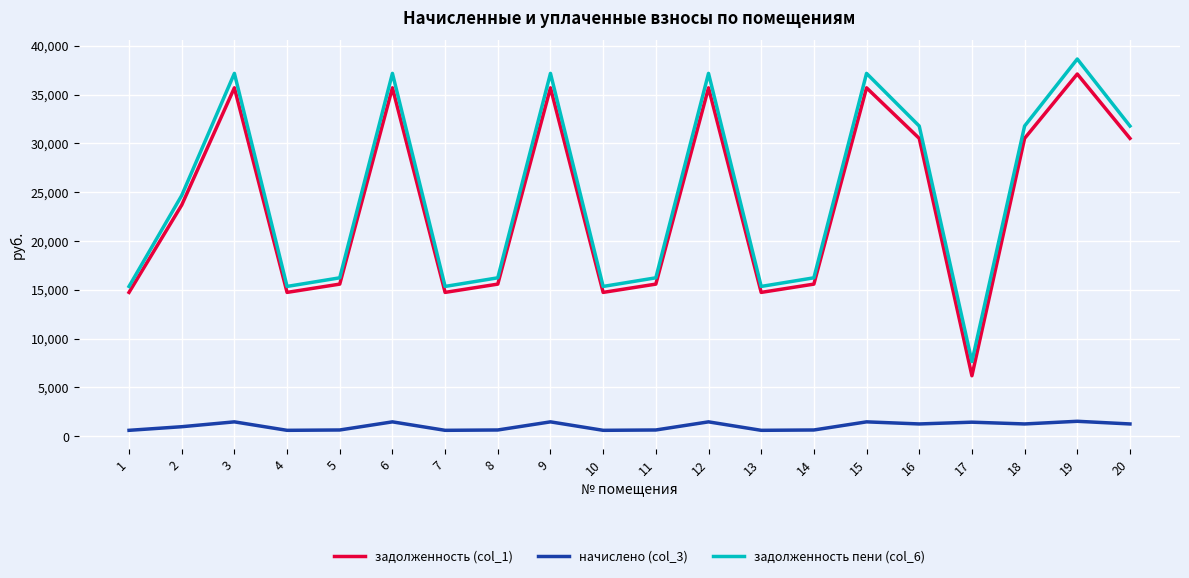

Where does the начислено (col_3) series first go above 1263?

3